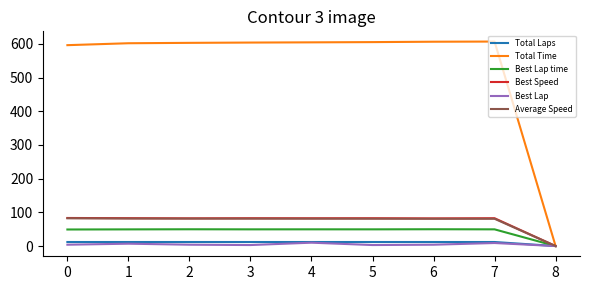

The Average Speed series shows 81.5 at 2. True or false?

True